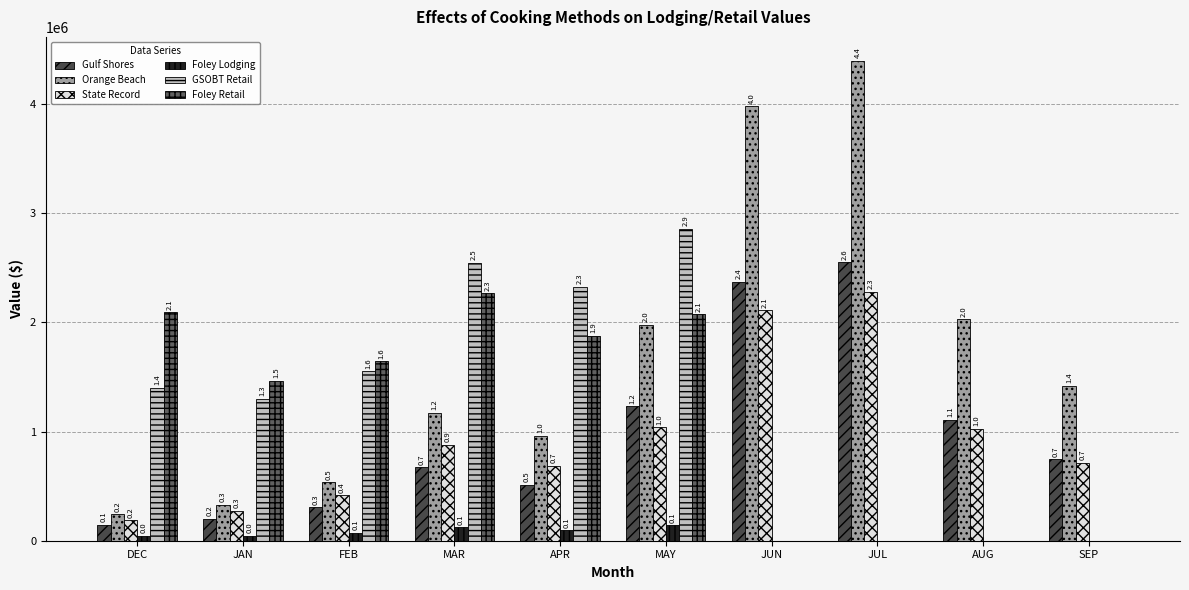

What is the label of the 7th bar from the right?

MAR